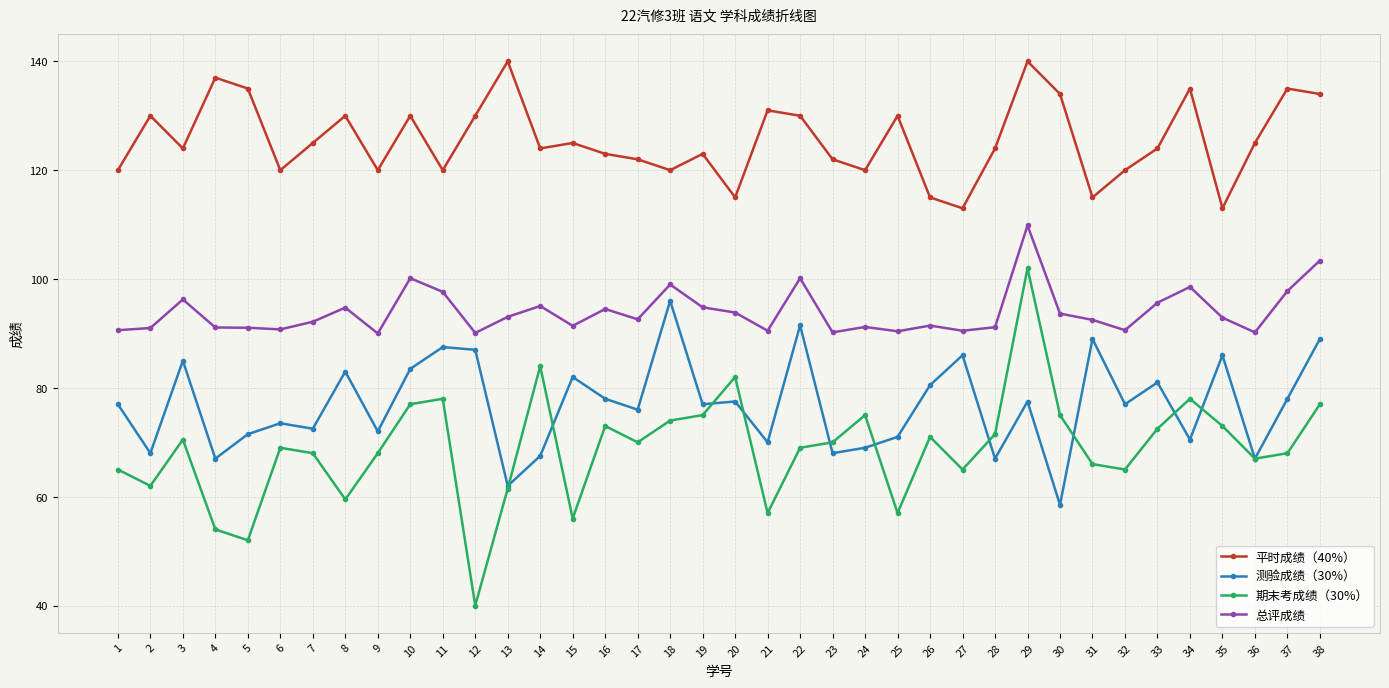

True or false: 总评成绩 and 测验成绩（30%） cross at least once.

False